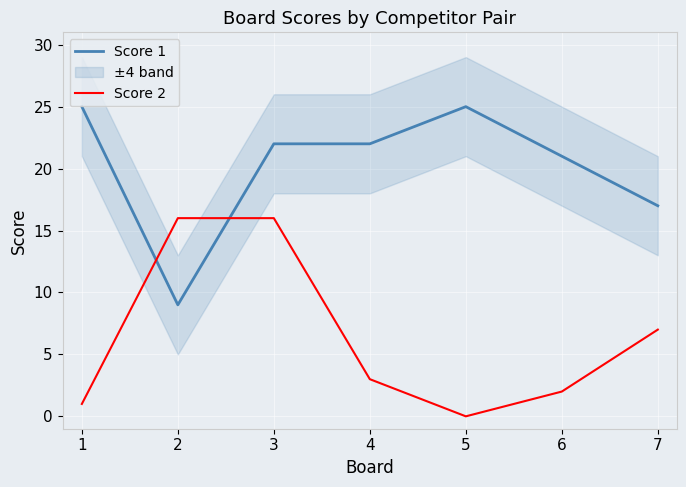

At which label does Score 1 reach its peak?

1